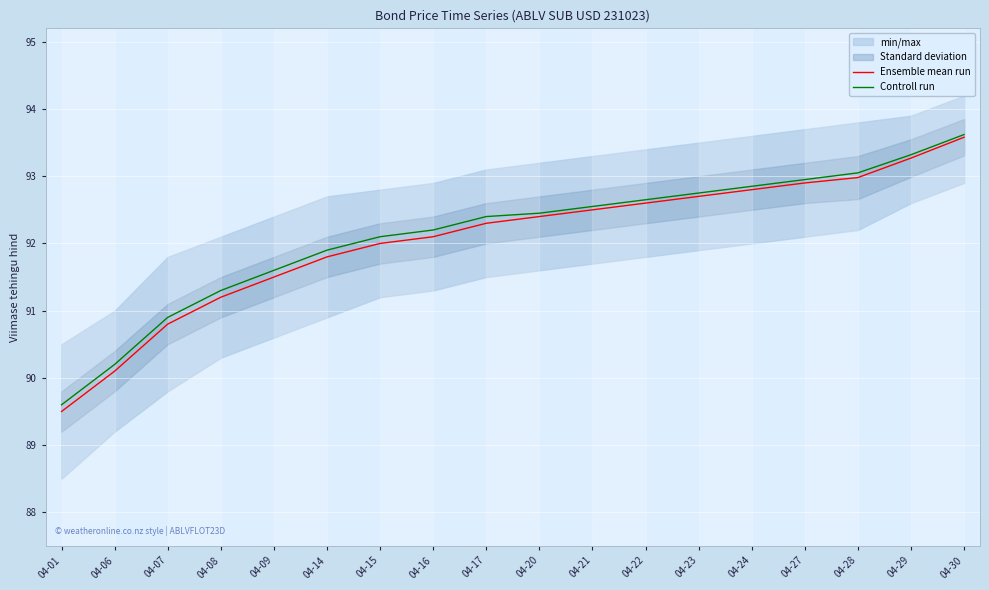

What is the approximate value of Controll run at 04-21?

92.5